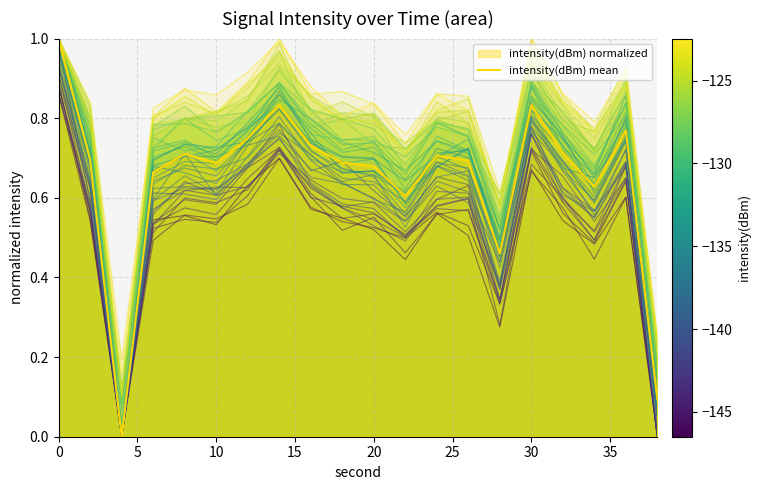

After their last crossing, which series has the higher values: intensity(dBm) mean or line_10?

intensity(dBm) mean